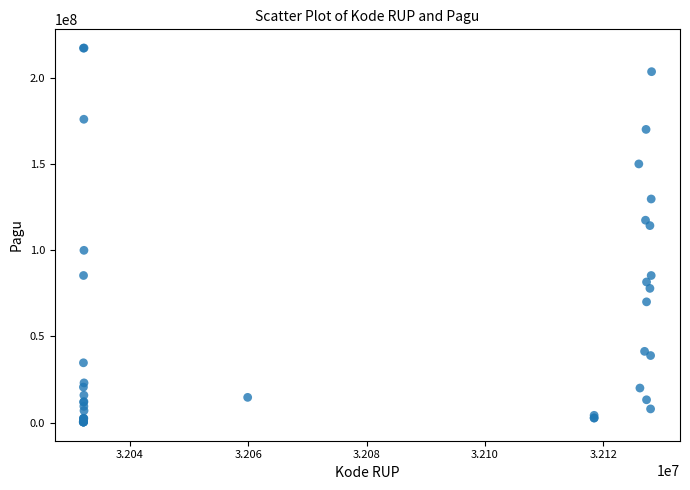

What Y value in the scatter plot is closest to 108830000?

114296000